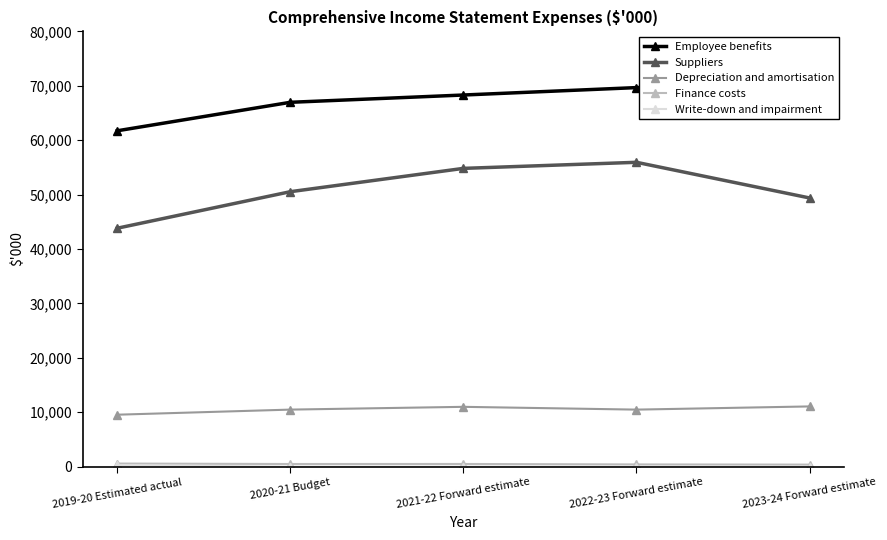

What is the label of the 4th point from the right?

2020-21 Budget